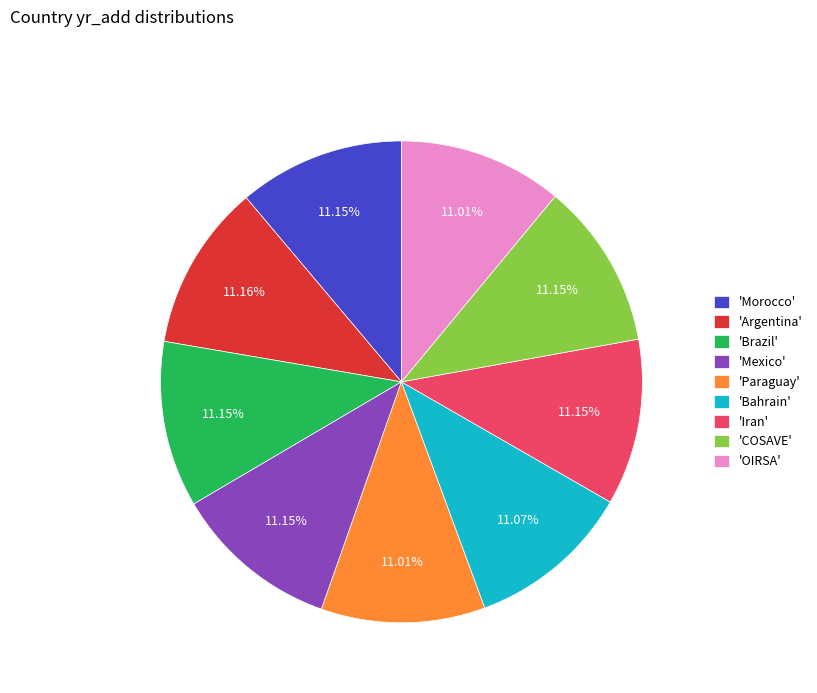

What is the ratio of the value at 'OIRSA' to the value at 'Iran'?

1.0